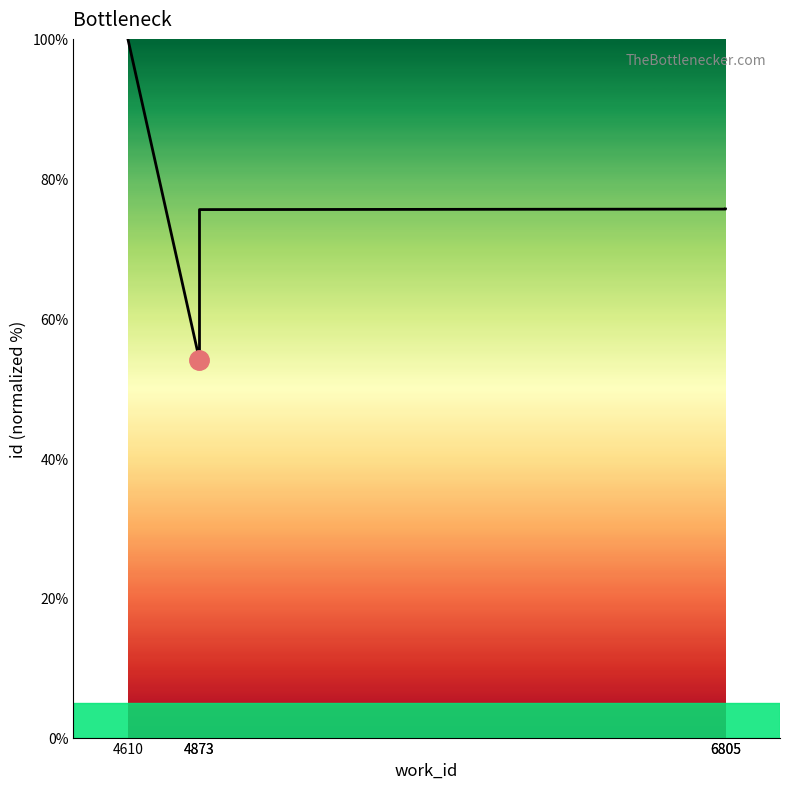

The chart shows a value of 75.6 at 4873. True or false?

True